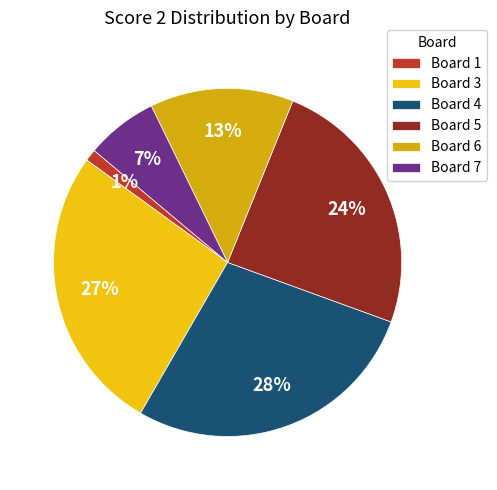

True or false: Board 1 accounts for 11% of the total.

False